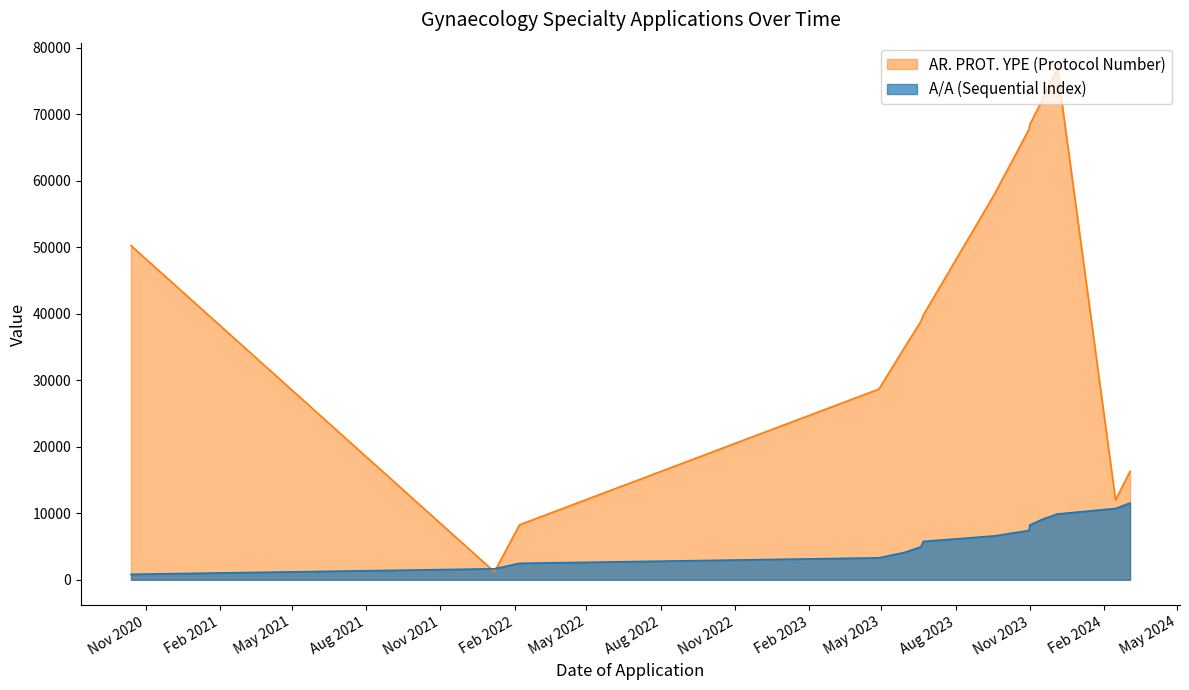

How many intersections are there between A/A (Sequential Index) and AR. PROT. YPE (Protocol Number)?

2